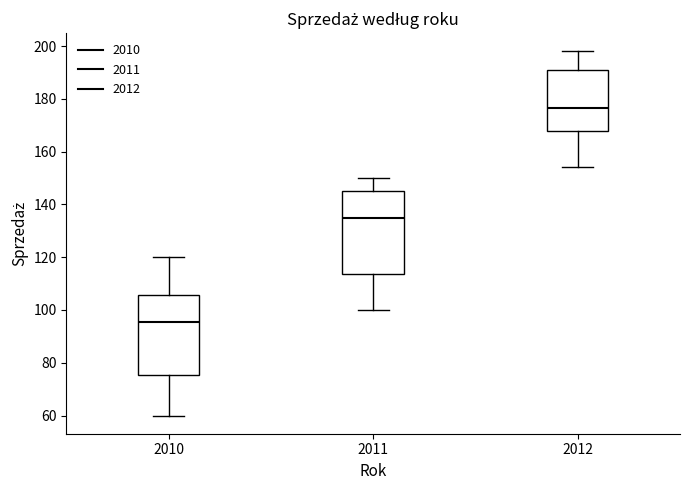

Which box has the highest median line?

2012